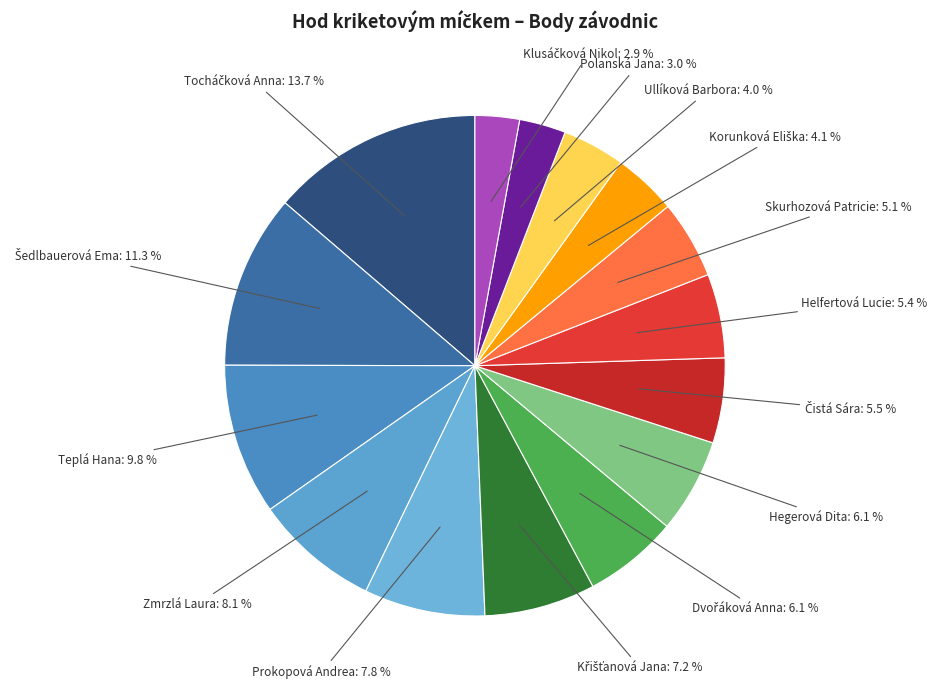

How many slices are in this pie chart?

15